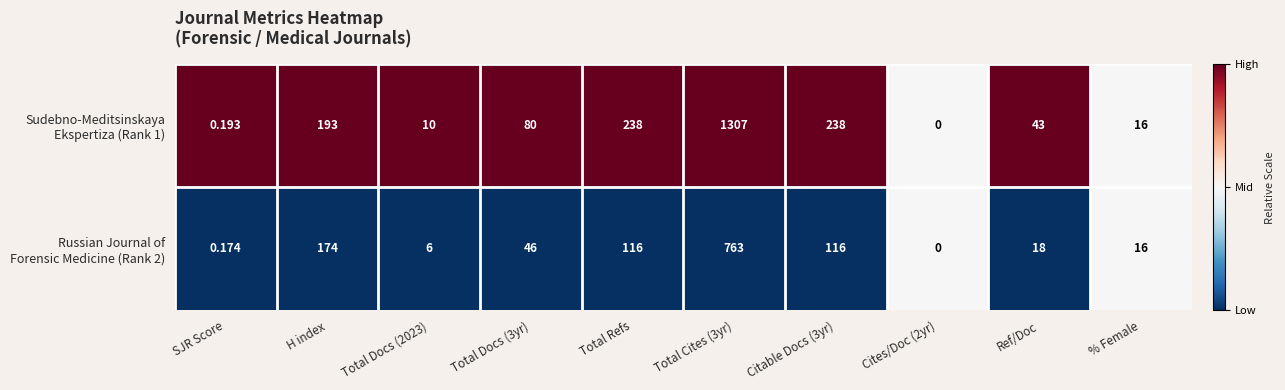

Count the number of categories in the chart.

10